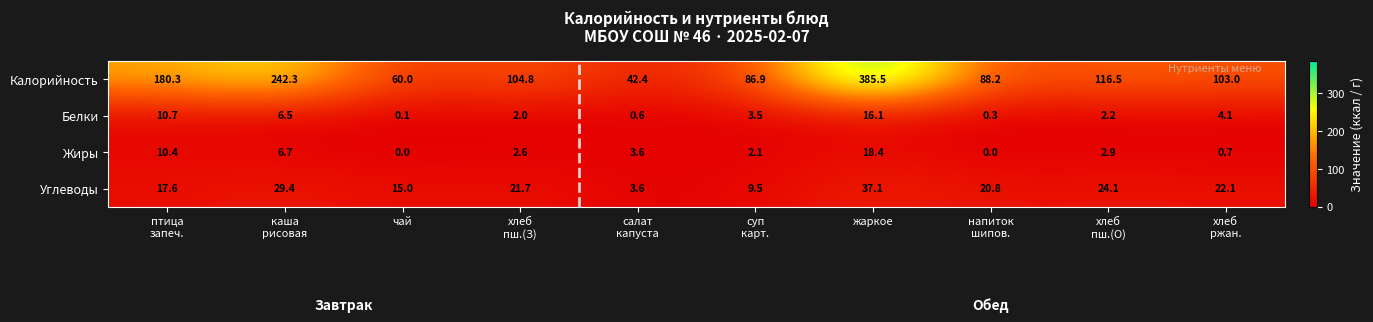

How many series are shown in this chart?

4